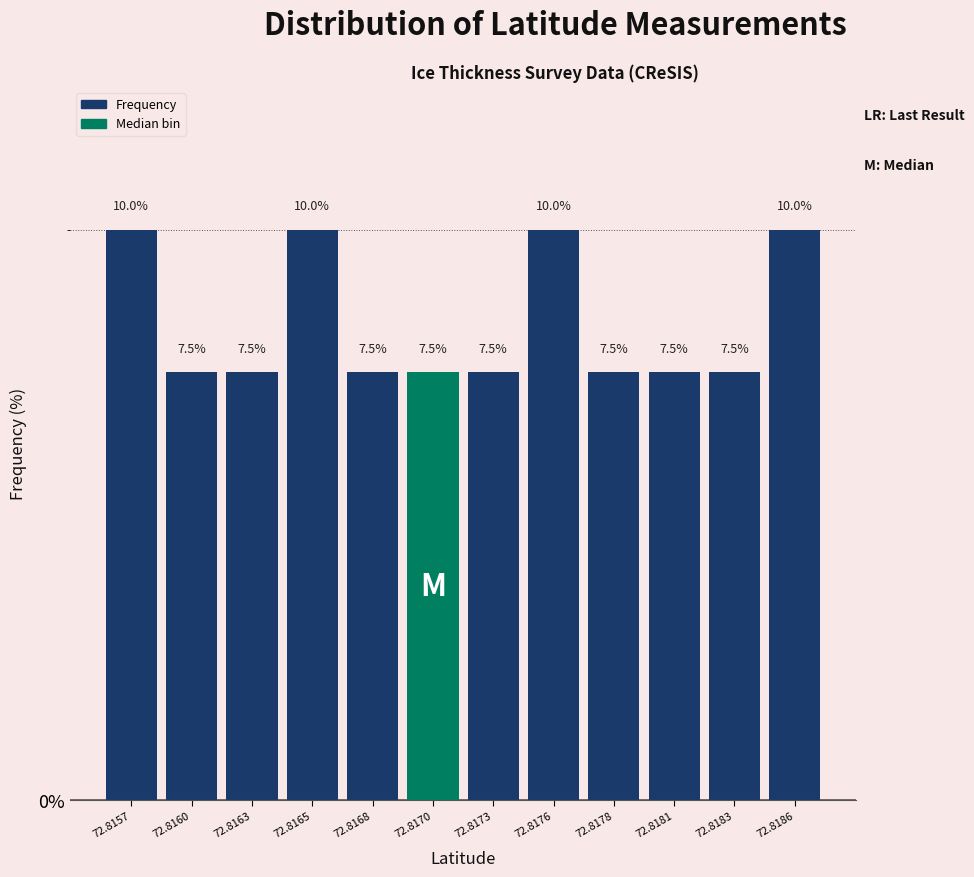

Reading right to left, extract all data points from this chart.

10.0	7.5	7.5	7.5	10.0	7.5	7.5	7.5	10.0	7.5	7.5	10.0